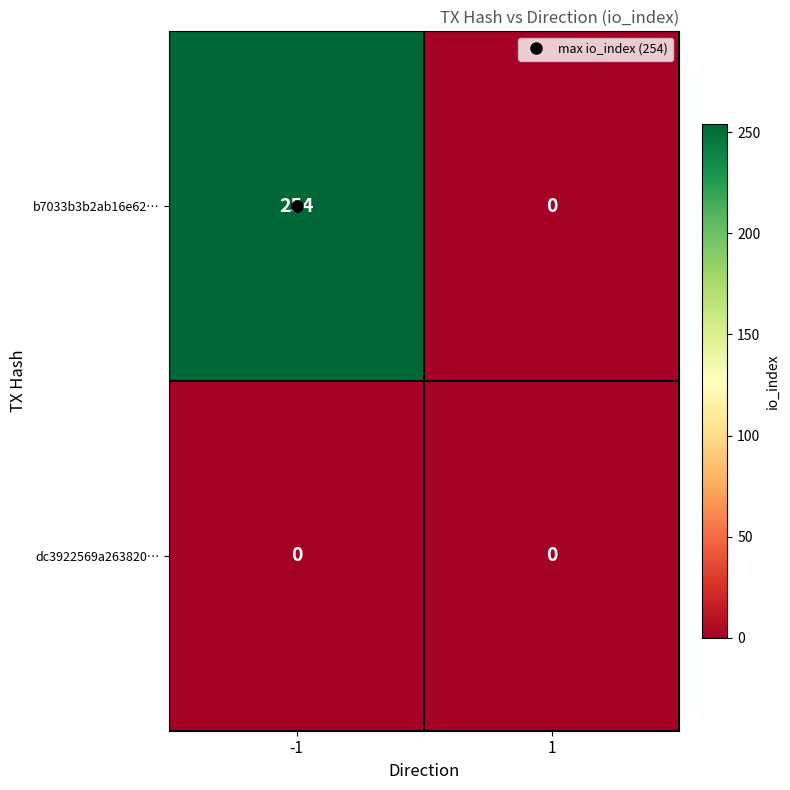

Which series has the largest range (max minus min)?

b7033b3b2ab16e62…